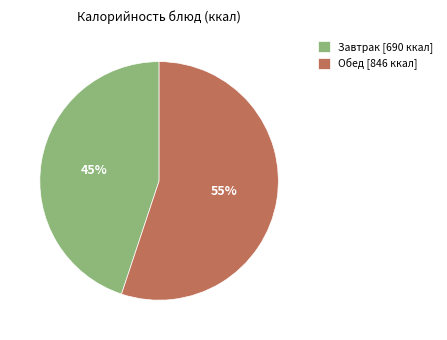

To the nearest percent, what portion does Завтрак [690 ккал] represent?

45%